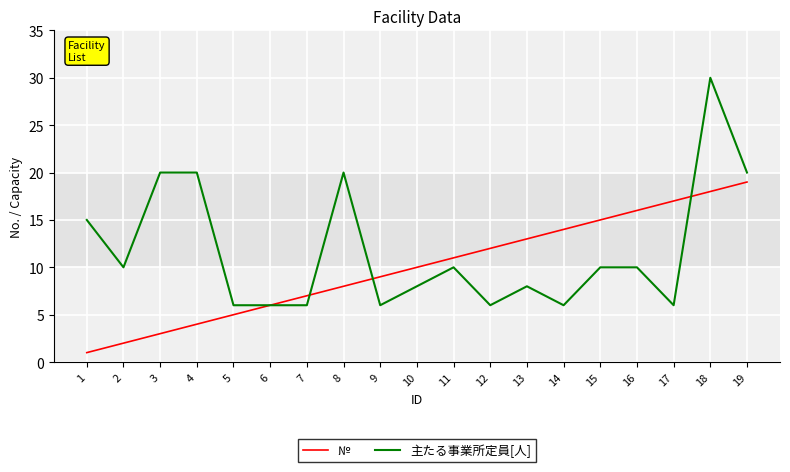

What is the difference between the highest and lowest values at 5?

1